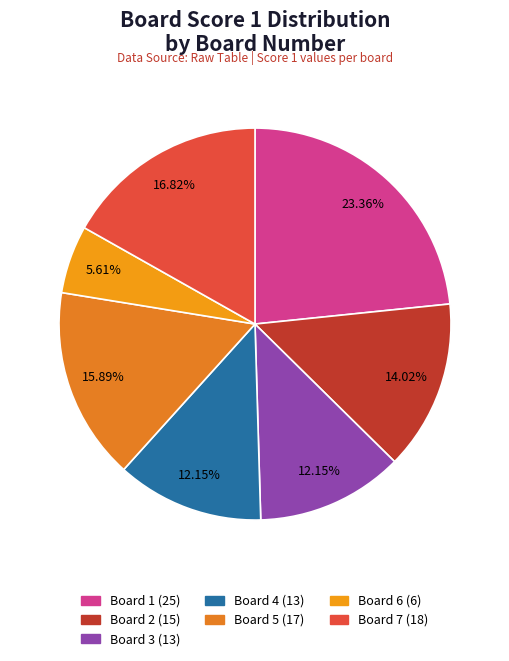

Count the number of slices in the pie.

7